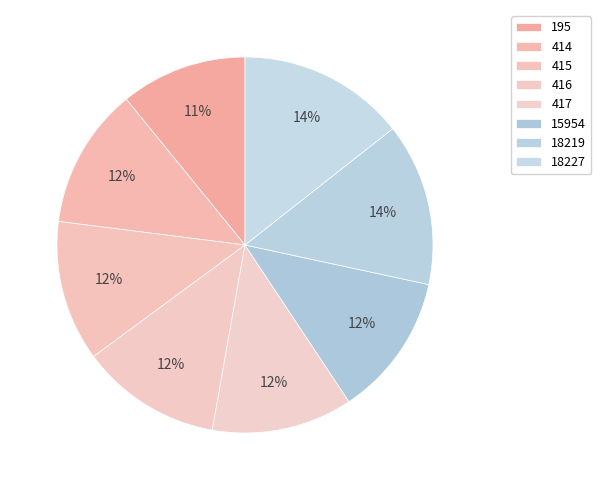

Is it true that 18219 is 14% of the pie?

True